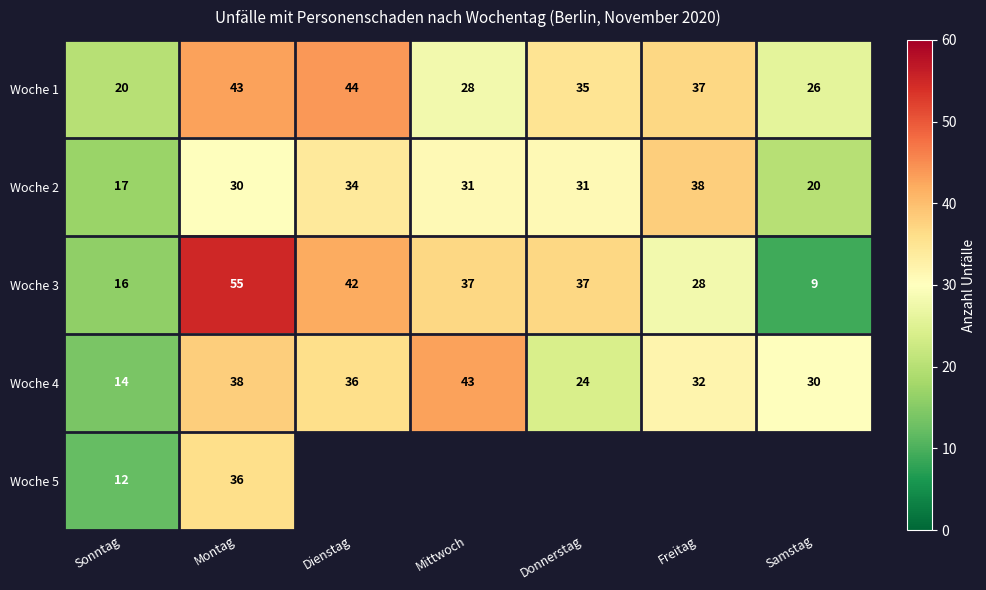

What is the difference between the Woche 3 values at Montag and Dienstag?

13